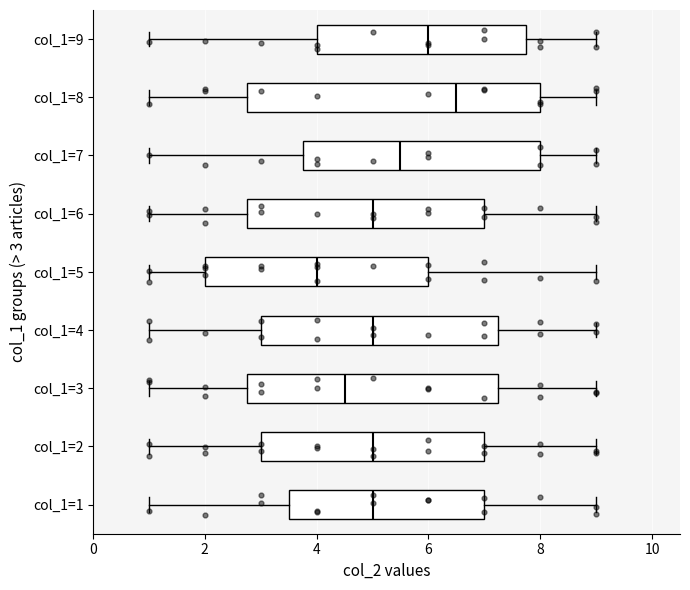

Which box's median line is the furthest to the left?

col_1=5